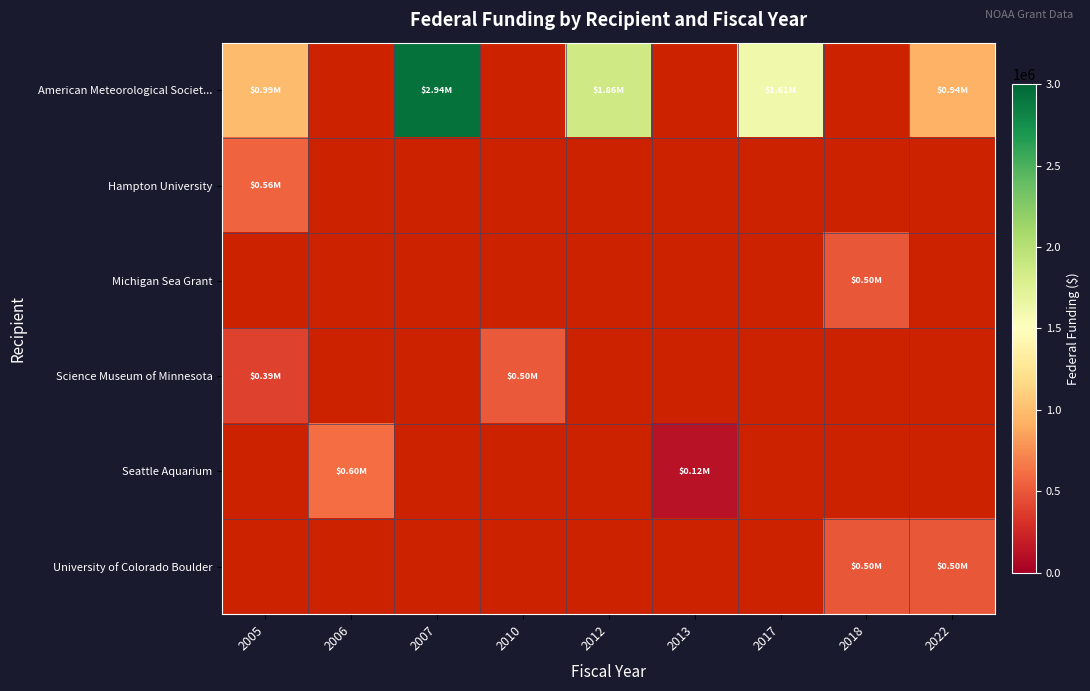

The value of American Meteorological Societ... at 2012 is 3067923.1. True or false?

False